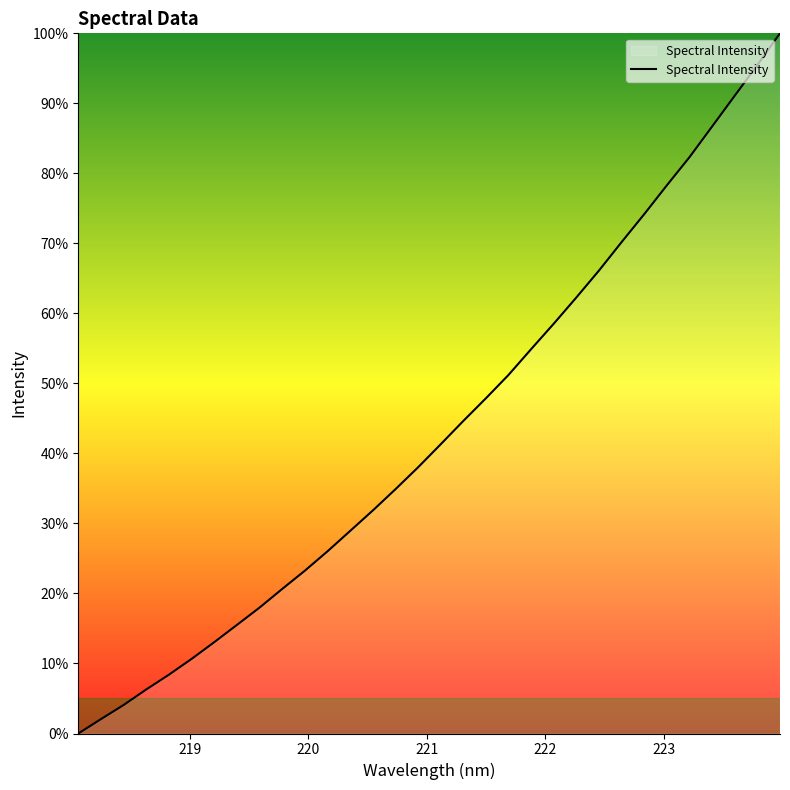

What is the difference between the maximum and minimum values?

100.0